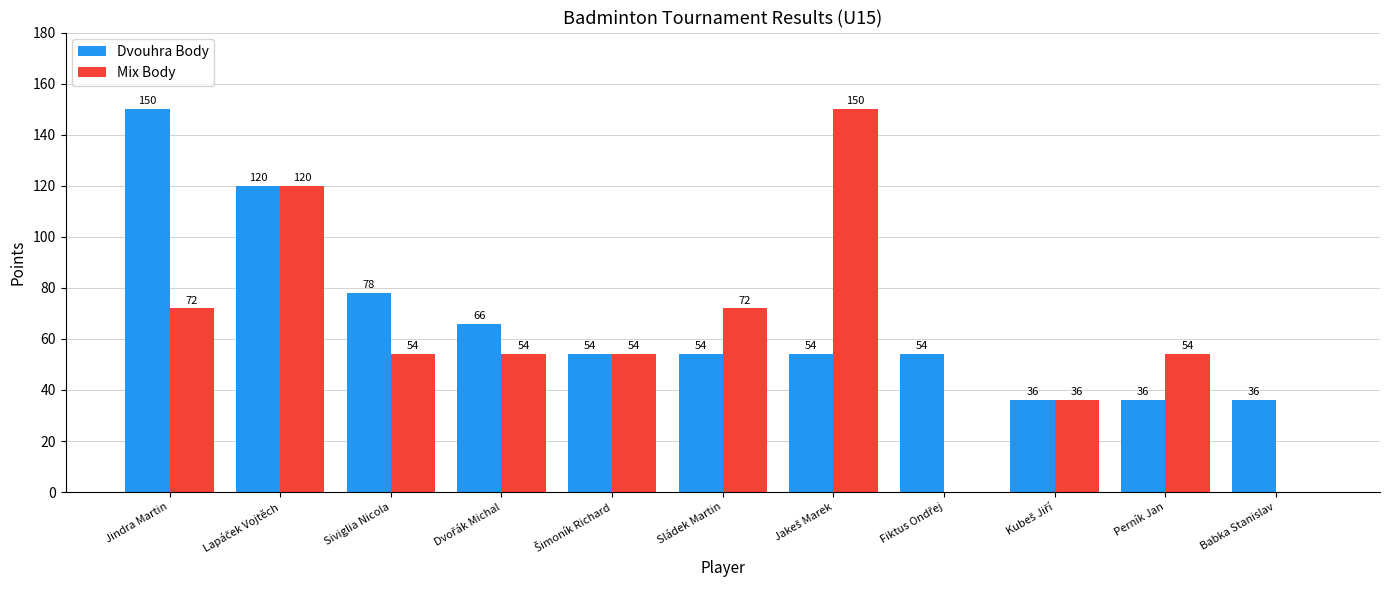

Where does the Mix Body series first go above 54?

Jindra Martin